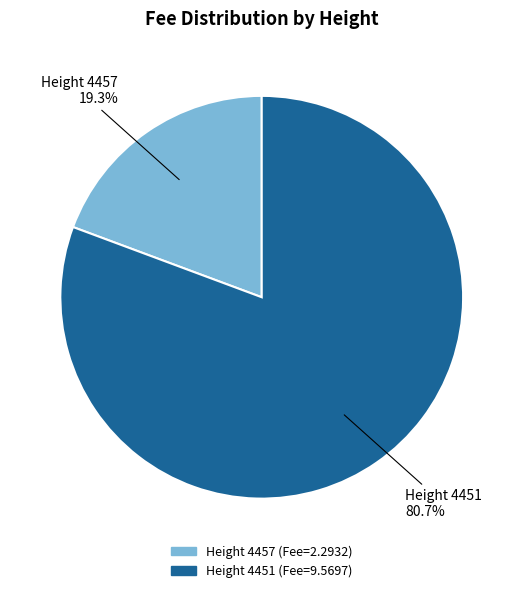

Count the number of slices in the pie.

2